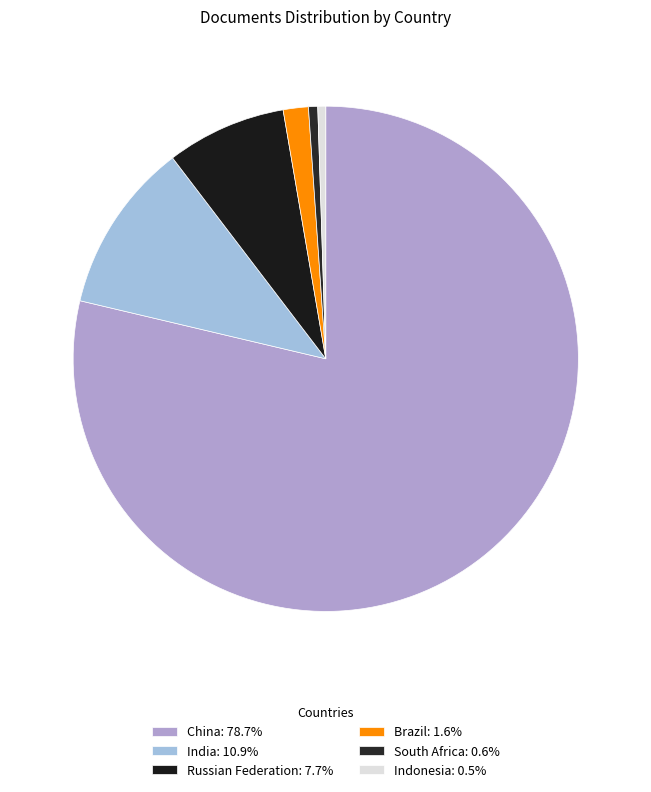

Is there a majority slice in this chart?

Yes